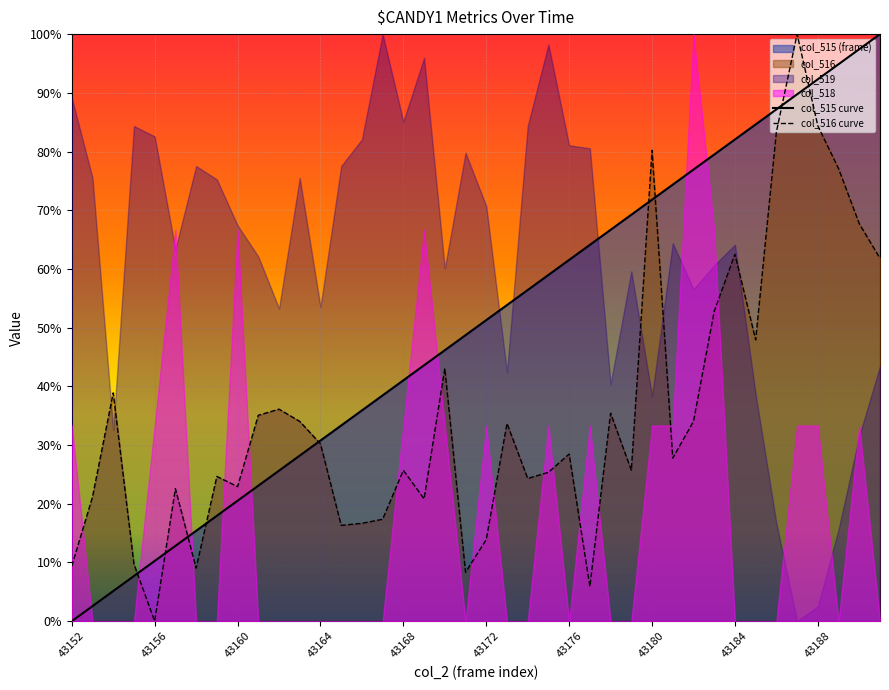

What is the difference between the values at 43178 and 43163?

0.4